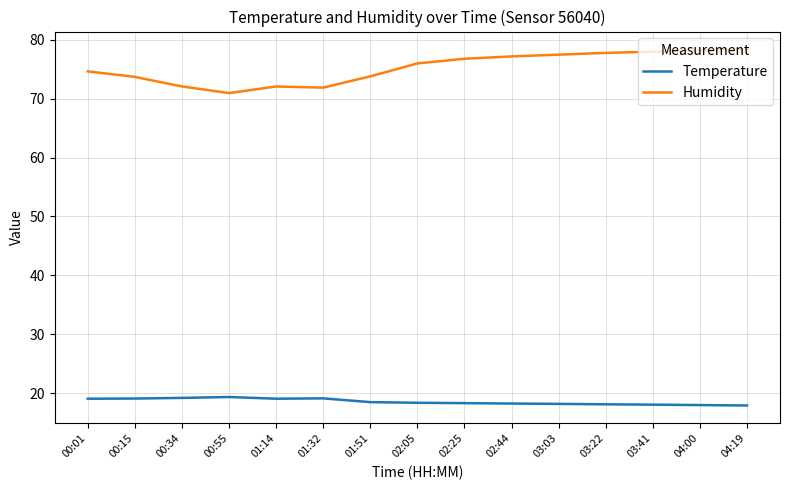

What is the total value across all series at 03:03?

95.7